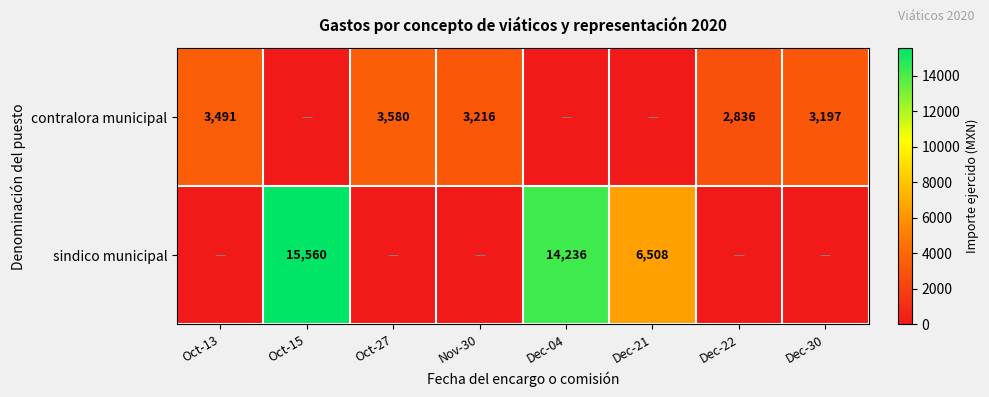

Is it true that contralora municipal equals 3197 at Dec-30?

True